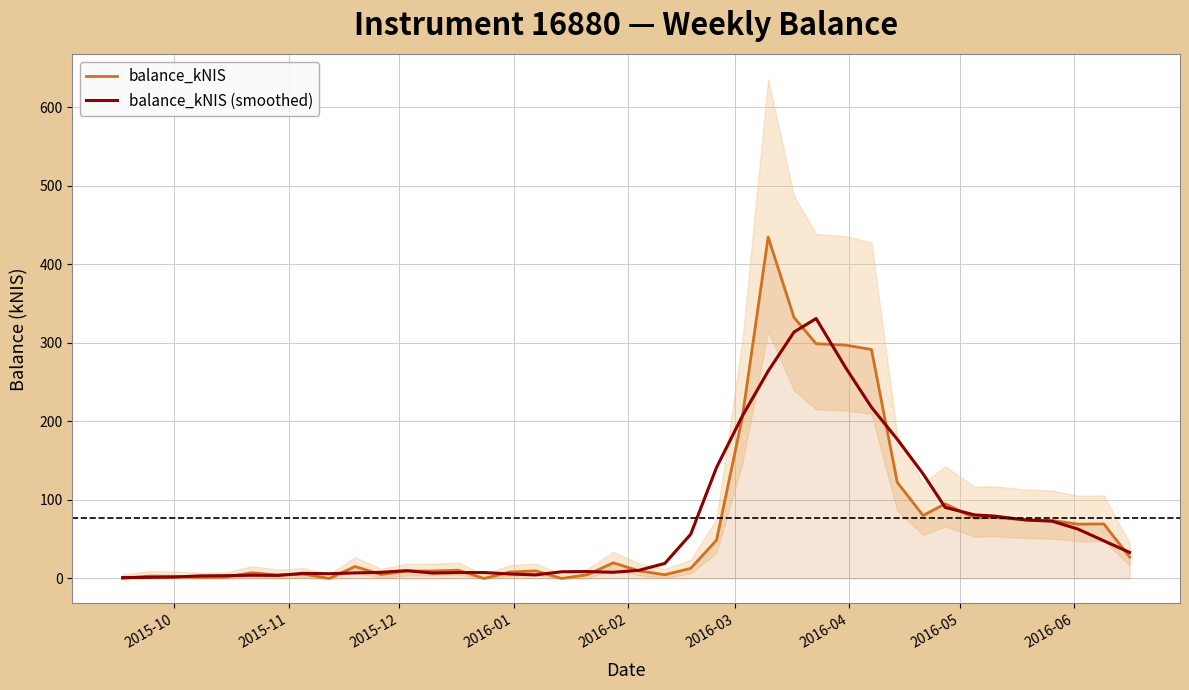

What is the highest value of the balance_kNIS series?

434.6